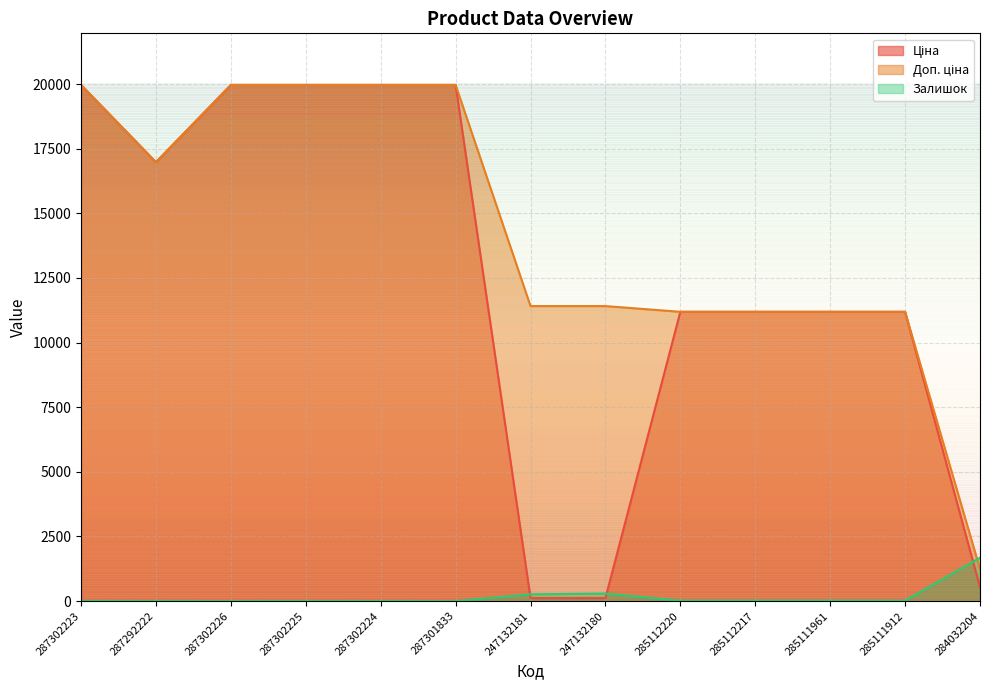

What is the greatest value displayed?

19964.2